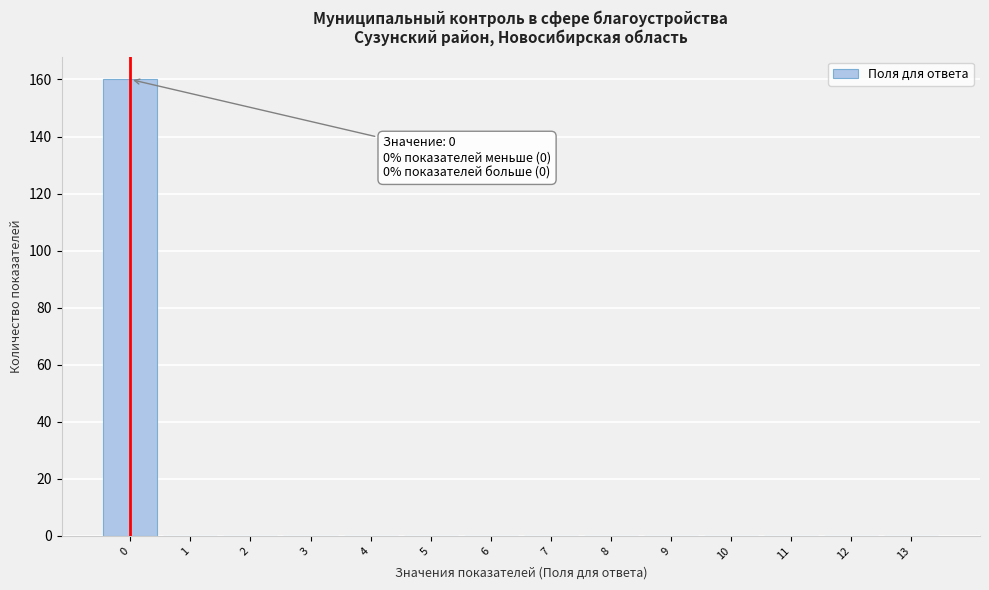

Which range on the x-axis has the tallest bar?

-0.5 to 0.5